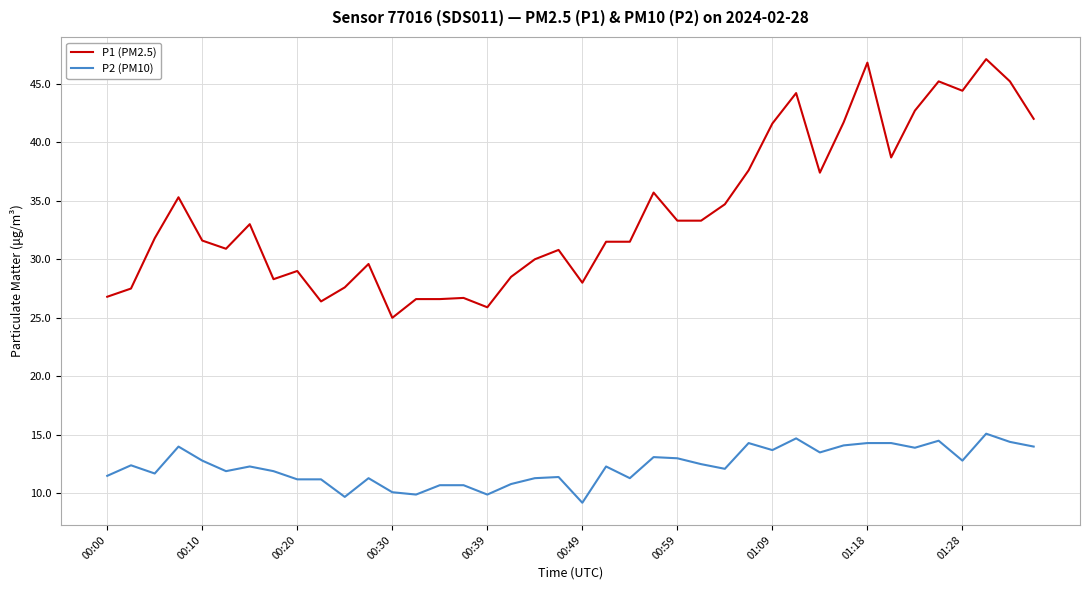

What is the maximum value for P1 (PM2.5)?

47.1